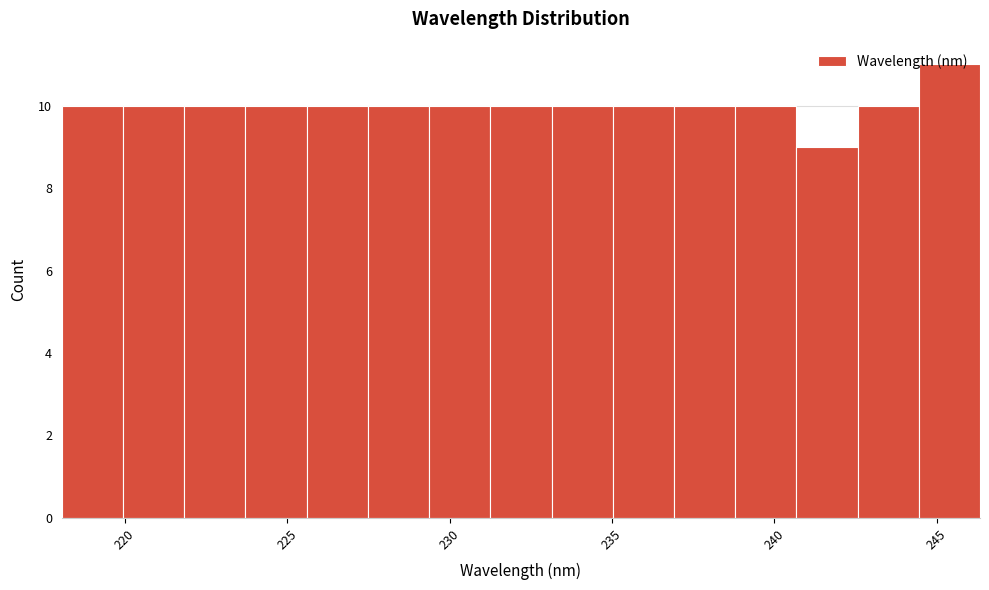

Read against the x-axis, roughly where is the centre of the tallest bar?

245.5